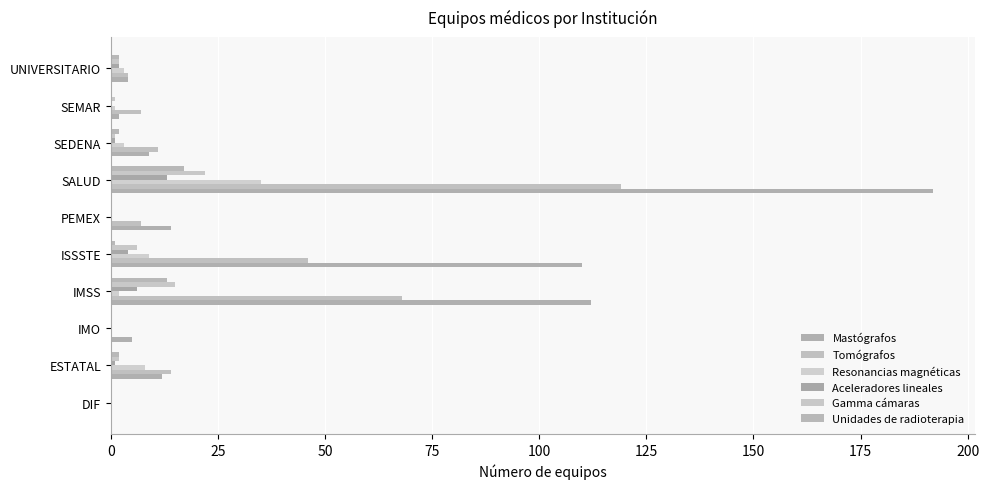

What is the value of the Unidades de radioterapia bar at the 2nd from the left?

2